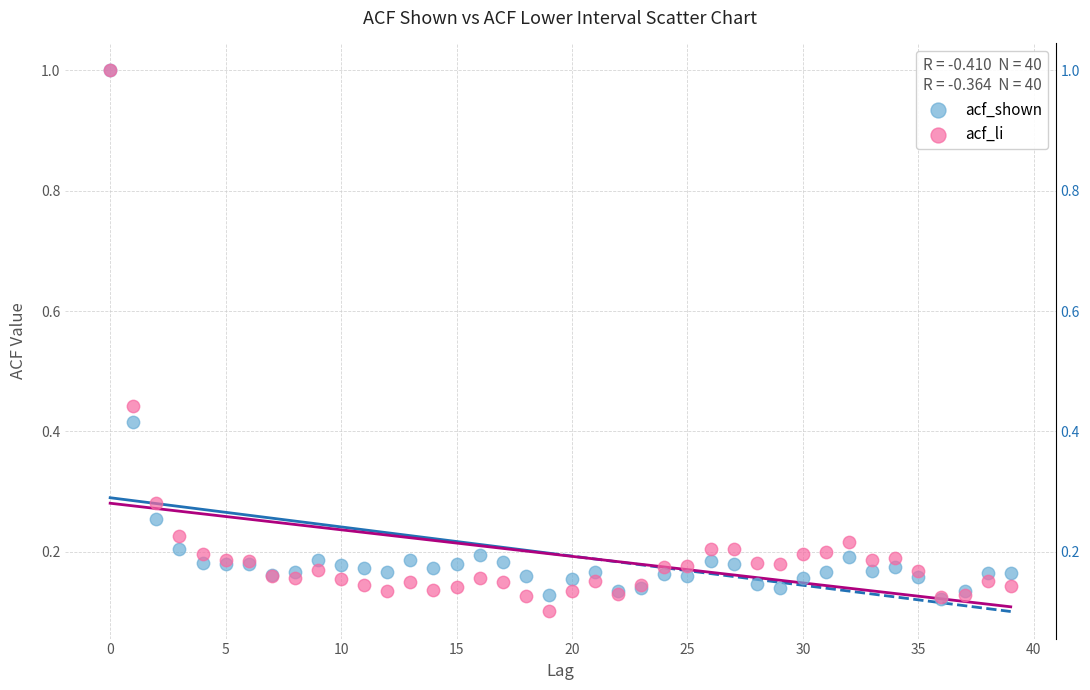

What are all the series names shown in the legend?

acf_shown, acf_li